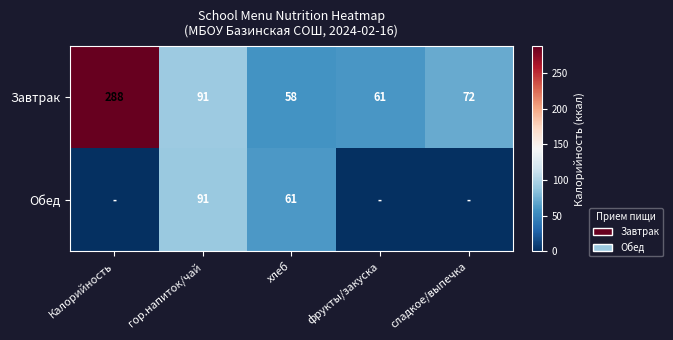

What value does the Завтрак series have at фрукты/закуска?

61